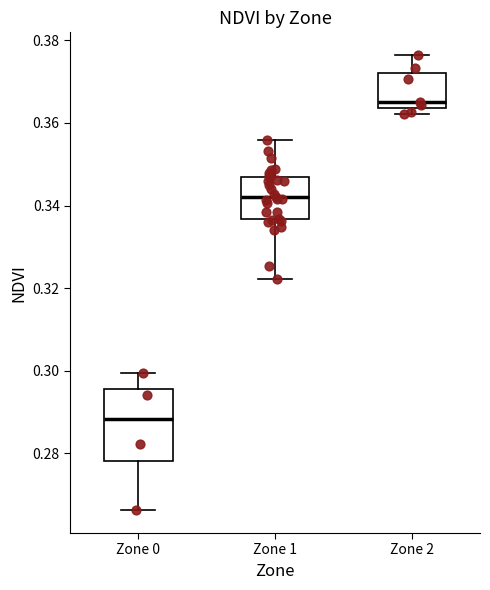

Reading left to right, transcribe this box plot: for each box, give where its median line is, the range the box spans, and where its two whiskers end, as read against the y-axis. The values are not printed on the chart, so give them approximately, as read against the axis.

Zone 0: median 0.288, box 0.278 to 0.296, whiskers 0.266 to 0.300
Zone 1: median 0.342, box 0.336 to 0.346, whiskers 0.322 to 0.356
Zone 2: median 0.366, box 0.364 to 0.372, whiskers 0.362 to 0.376